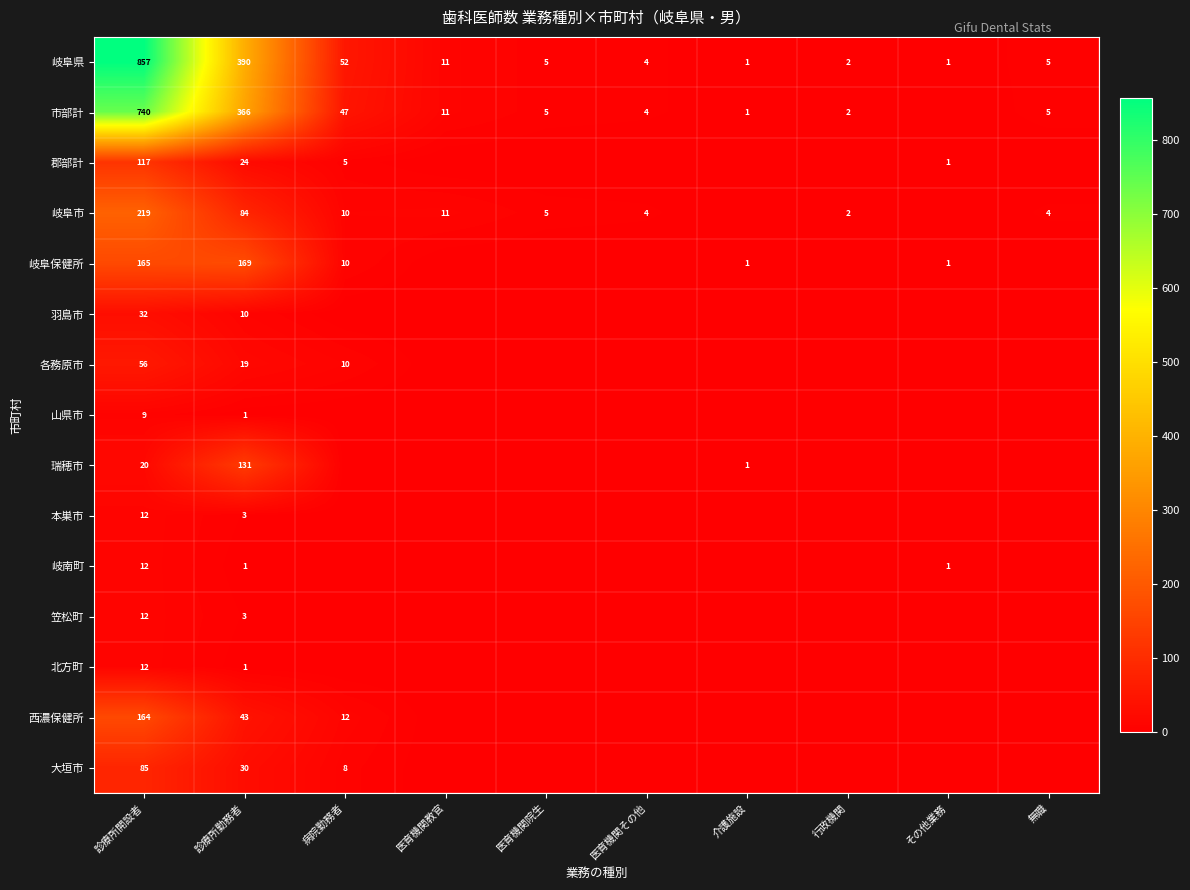

What is the difference between the maximum and minimum values in the 西濃保健所 series?

164